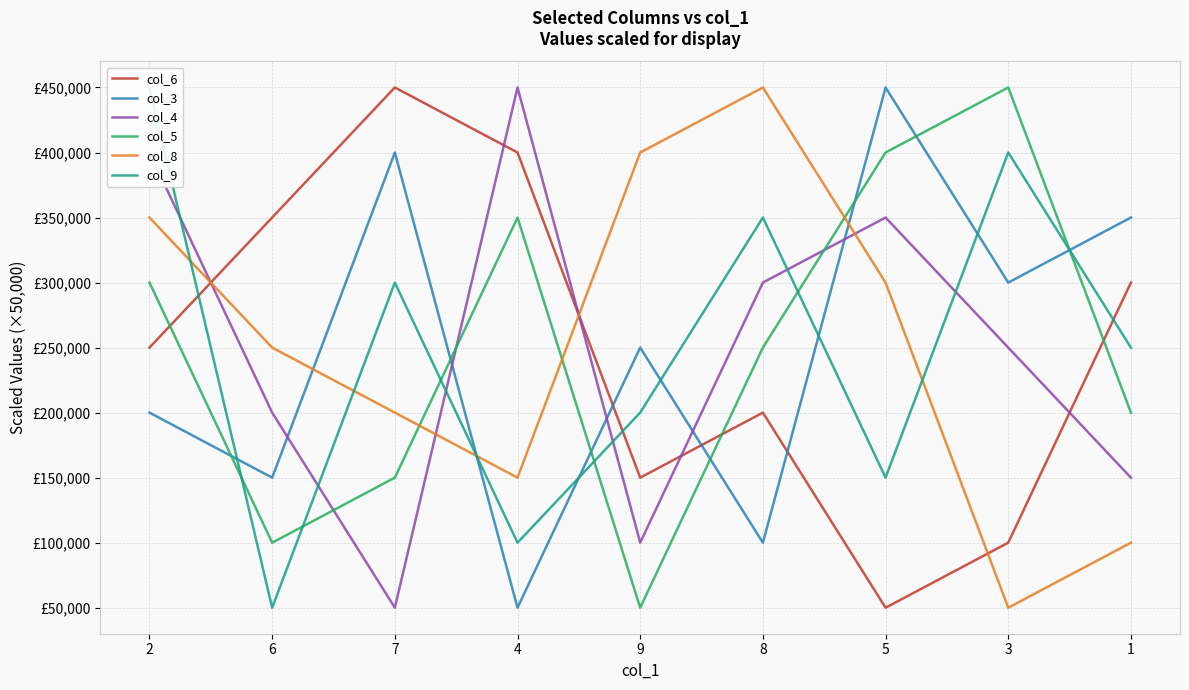

What is the label of the 1st point from the left?

2